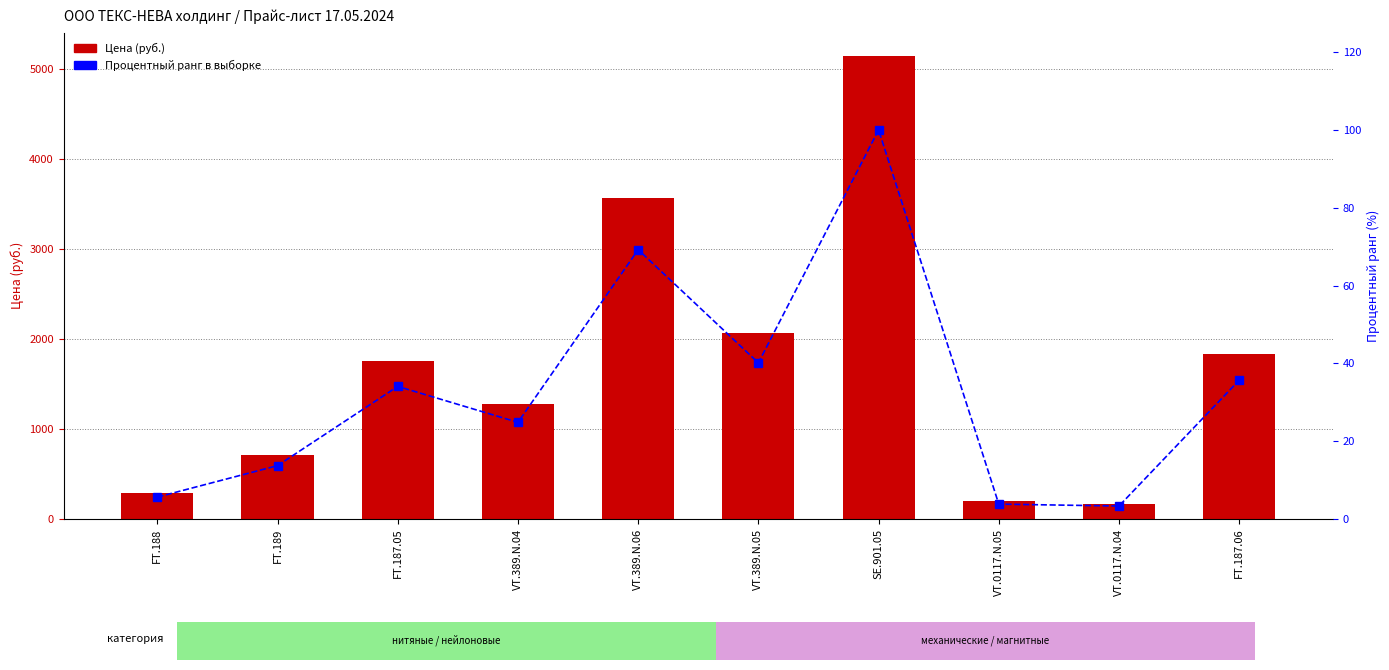

Between SE.901.05 and FT.189, which is larger?

SE.901.05